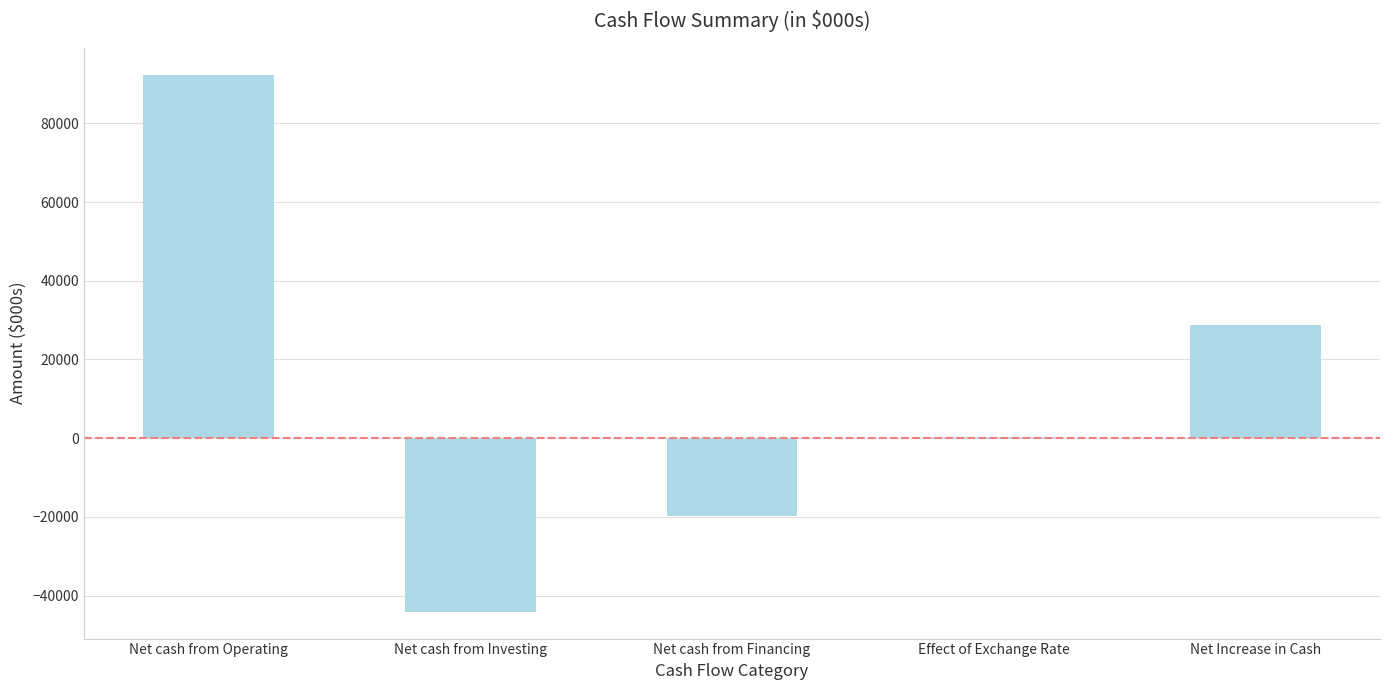

Where is the data nearest to the value 24138?

Net Increase in Cash